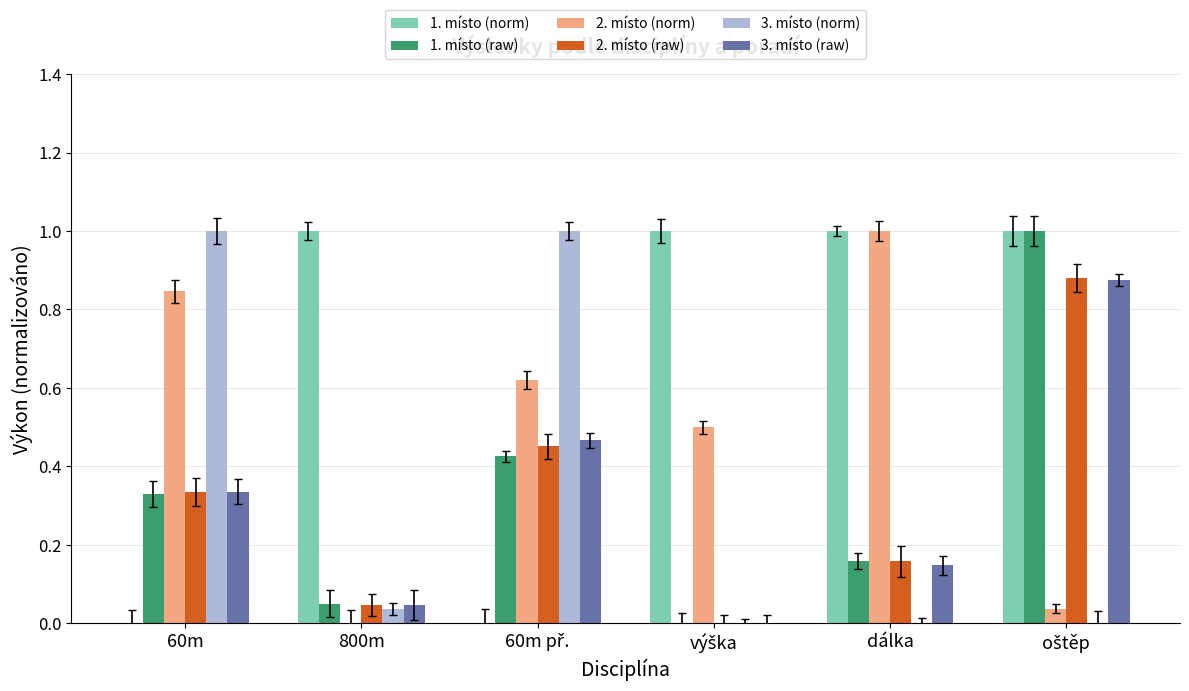

Count the number of data series in this chart.

6